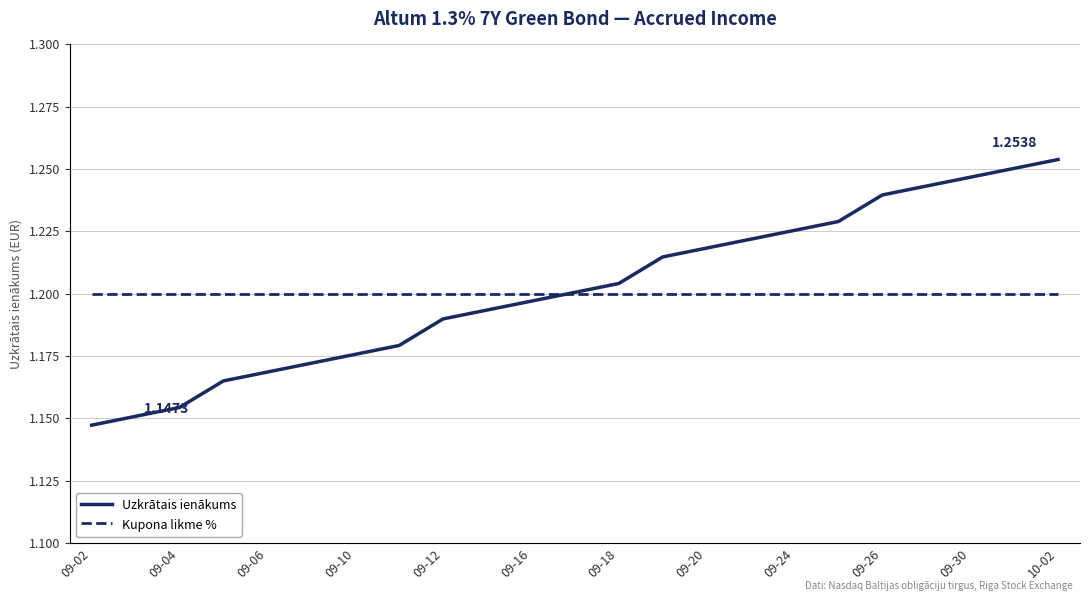

True or false: Uzkrātais ienākums and Kupona likme % cross at least once.

False